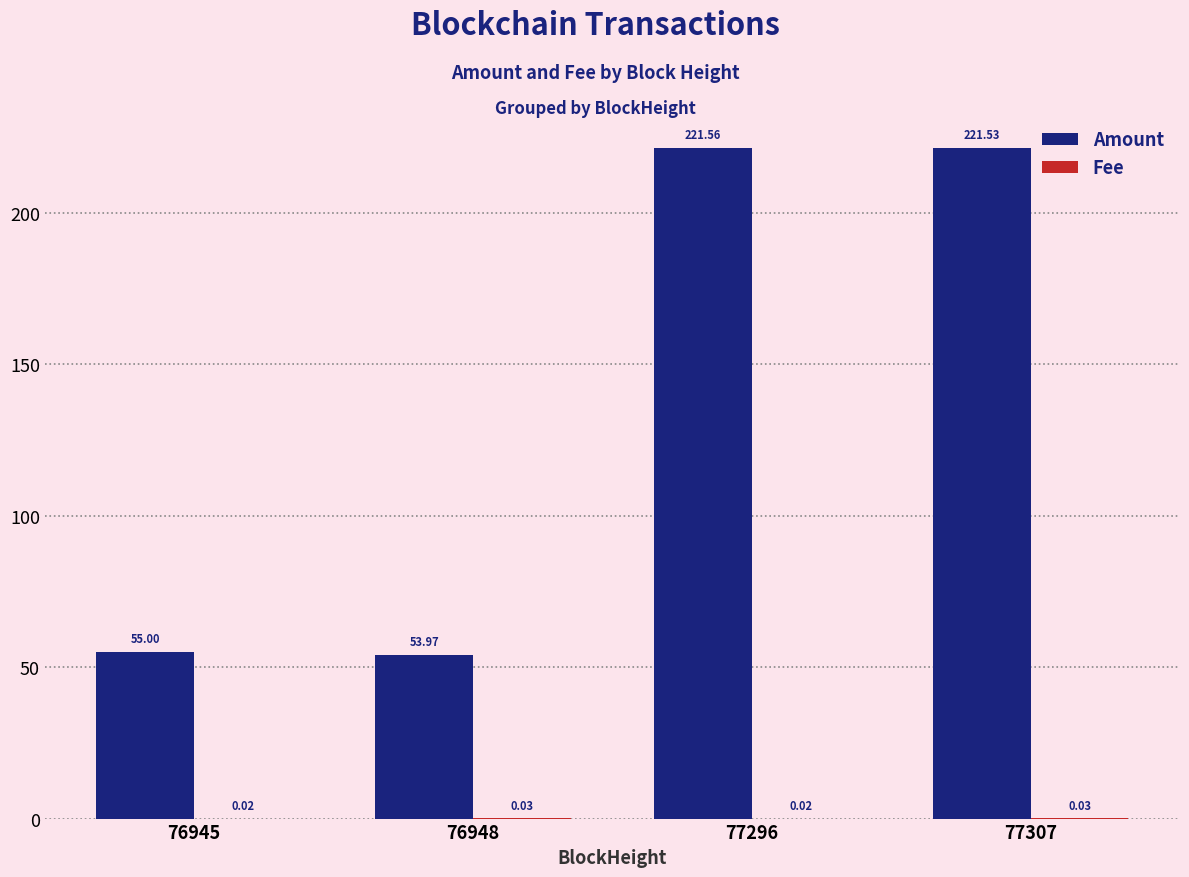

At which category is the sum across all series the highest?

77296